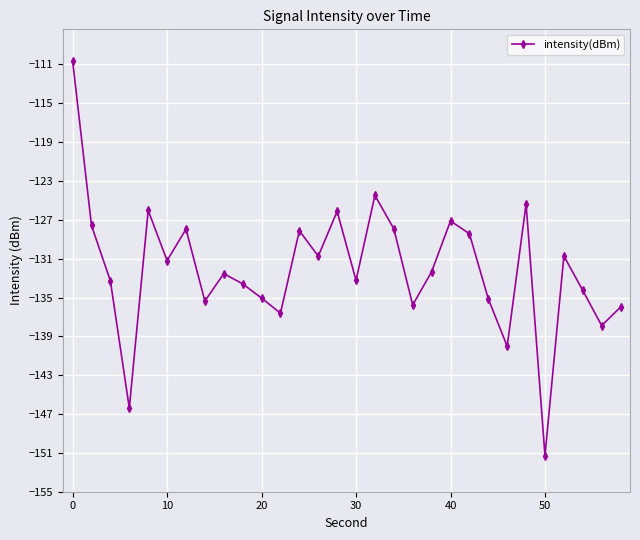

What is the average value?

-132.0